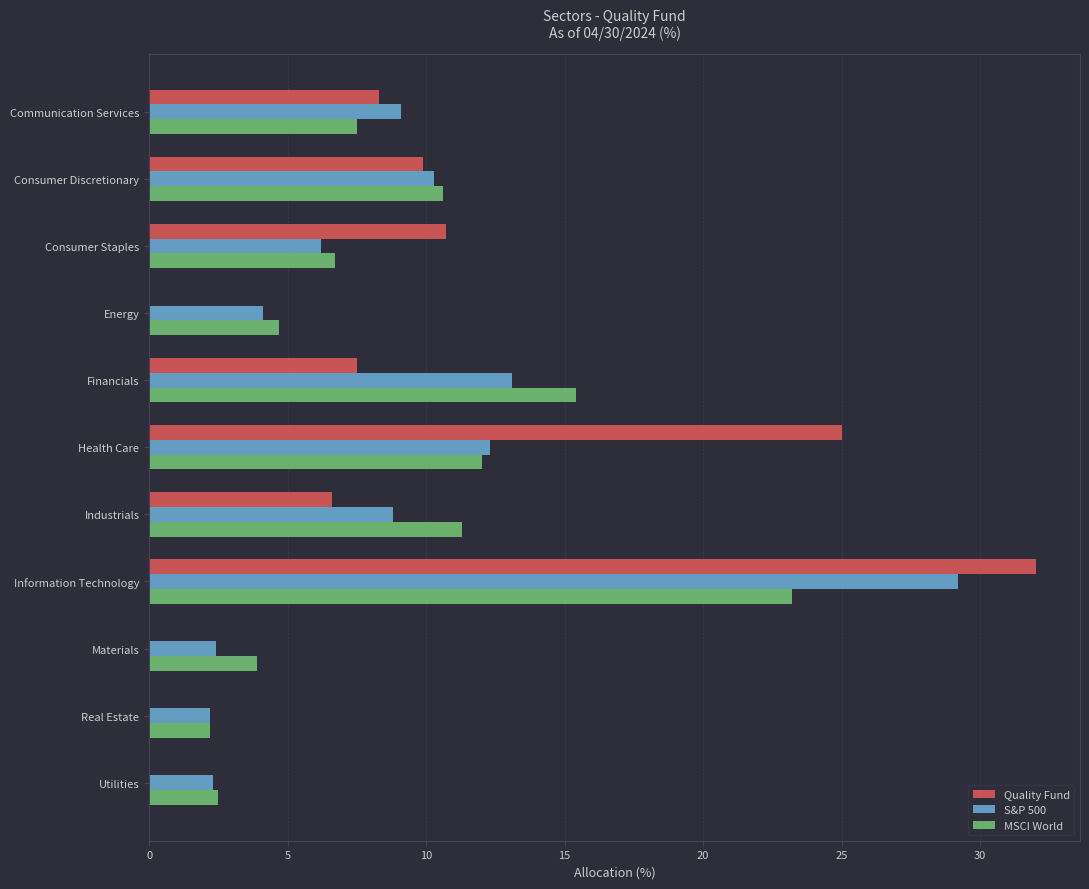

The value of Quality Fund at Health Care is 25.0. True or false?

True